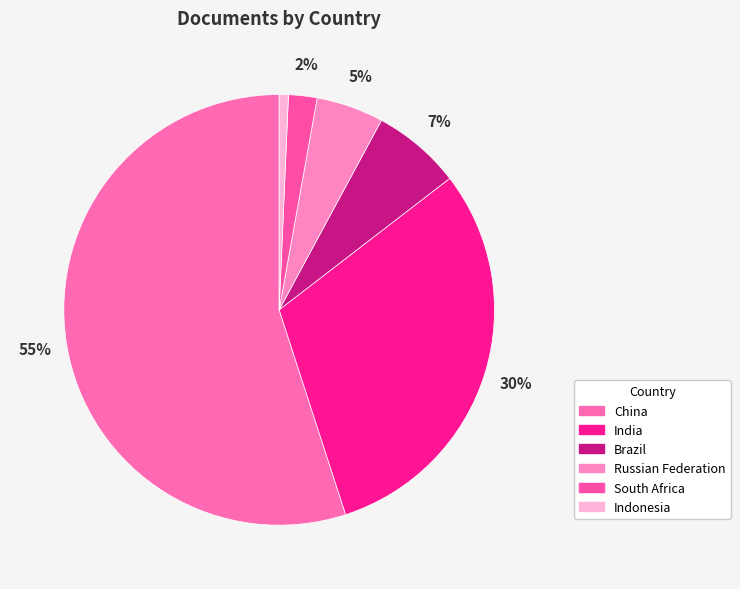

To the nearest percent, what is the combined percentage of South Africa and Russian Federation?

7%